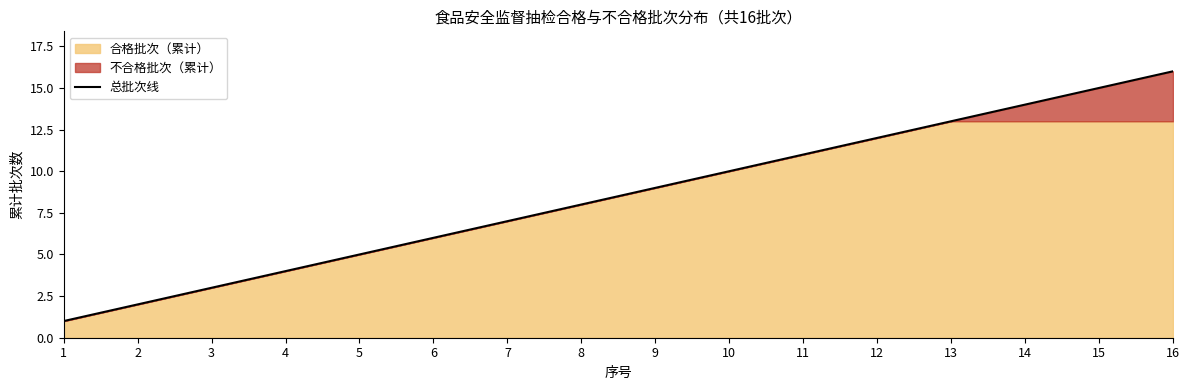

At which category does the chart reach its peak across all series?

16